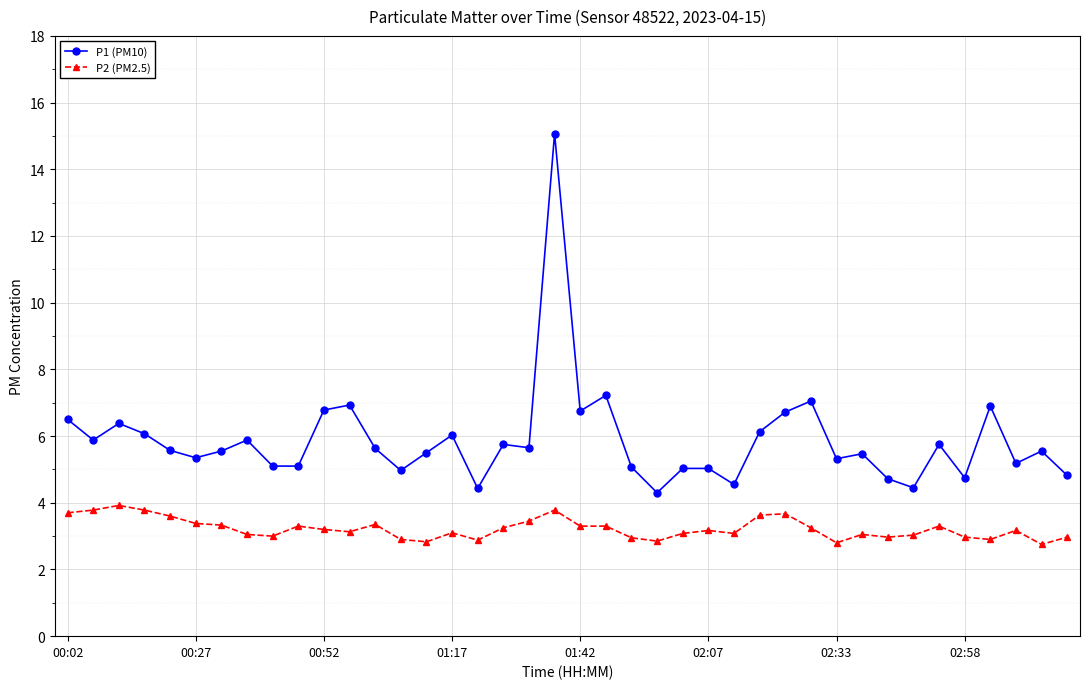

What is the sum of all P2 (PM2.5) values?

128.9